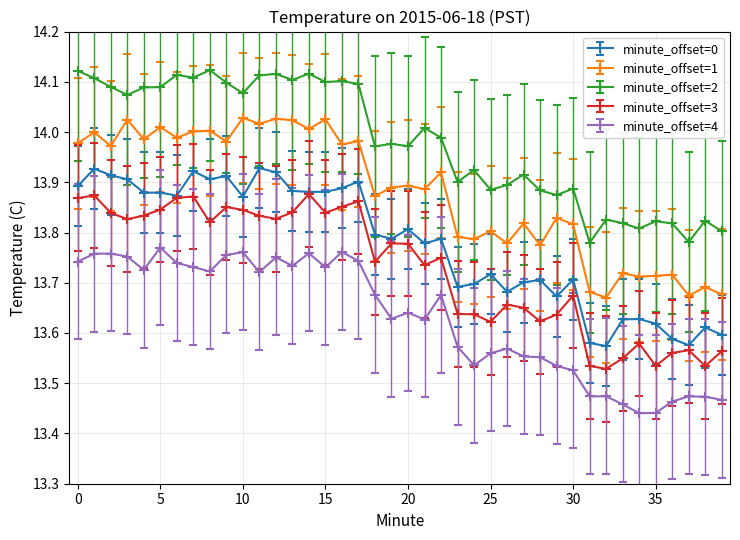

True or false: minute_offset=3 and minute_offset=4 intersect in this chart.

False